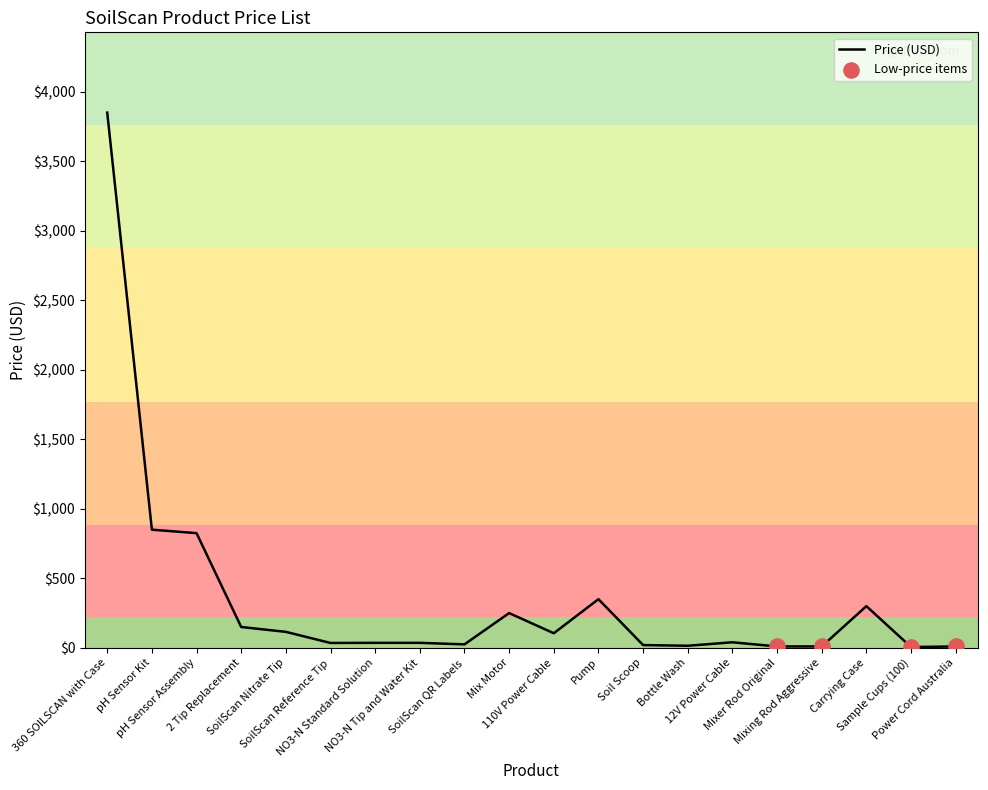

Approximately how many times larger is the value at Soil Scoop compared to Bottle Wash?

1.3